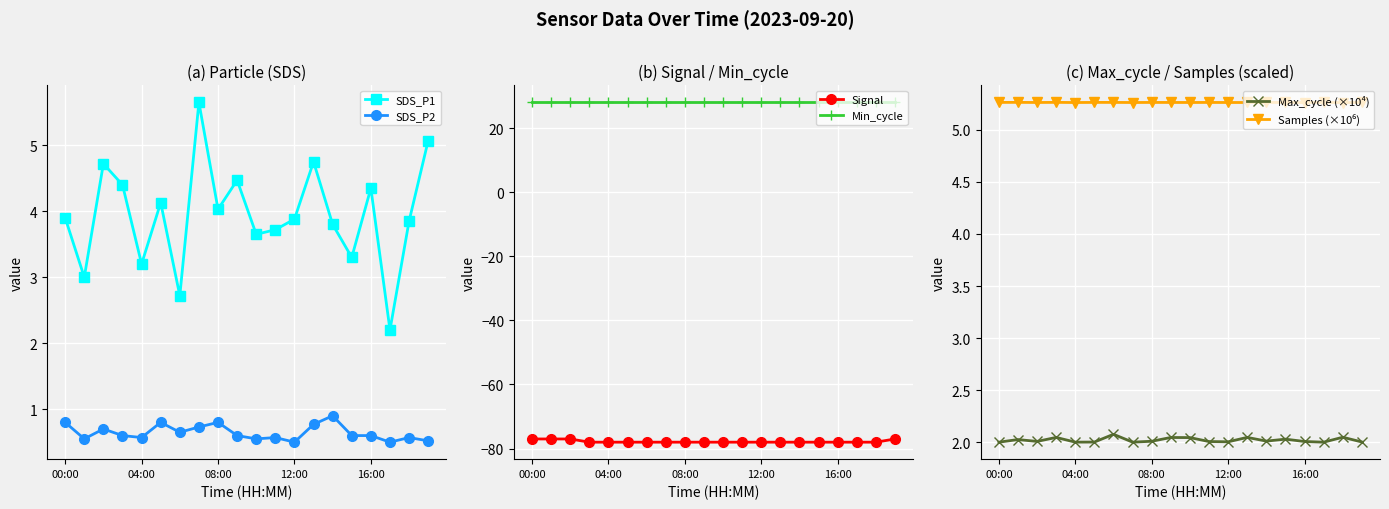

Does the chart display data point markers on the line(s)?

Yes